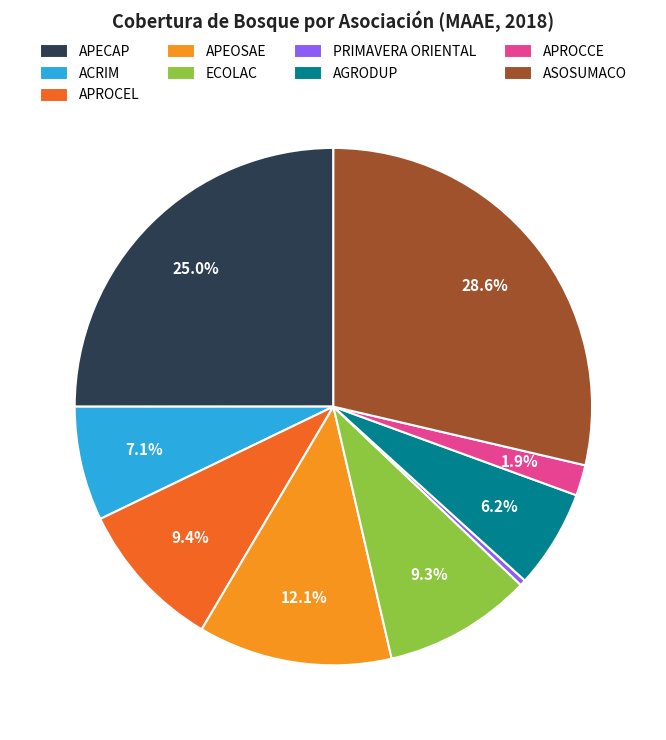

To the nearest percent, what is the combined percentage of PRIMAVERA ORIENTAL and APECAP?

25%